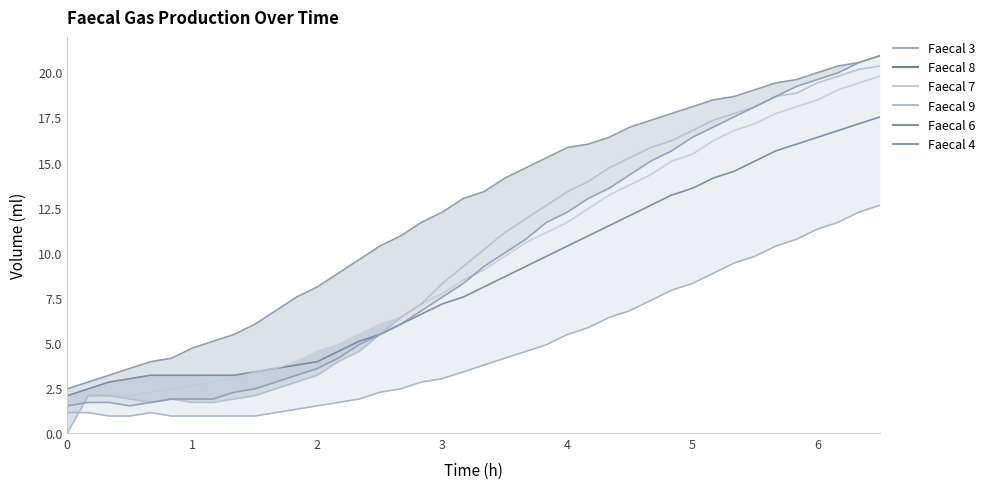

True or false: Faecal 6 and Faecal 4 intersect in this chart.

False